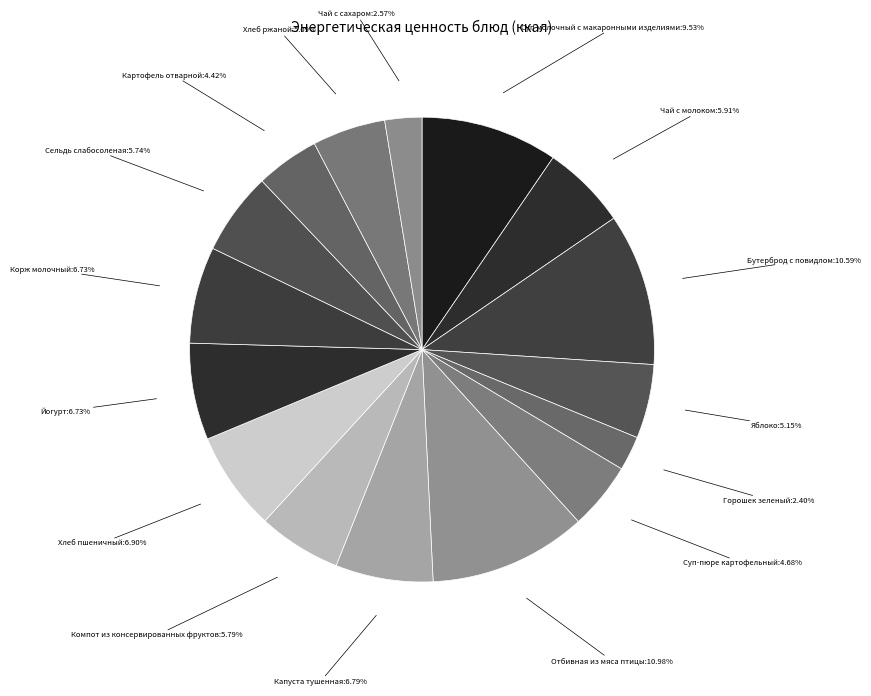

How many segments does this pie chart have?

16